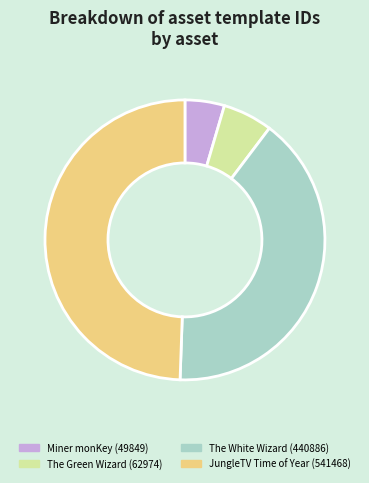

Count the number of slices in the pie.

4